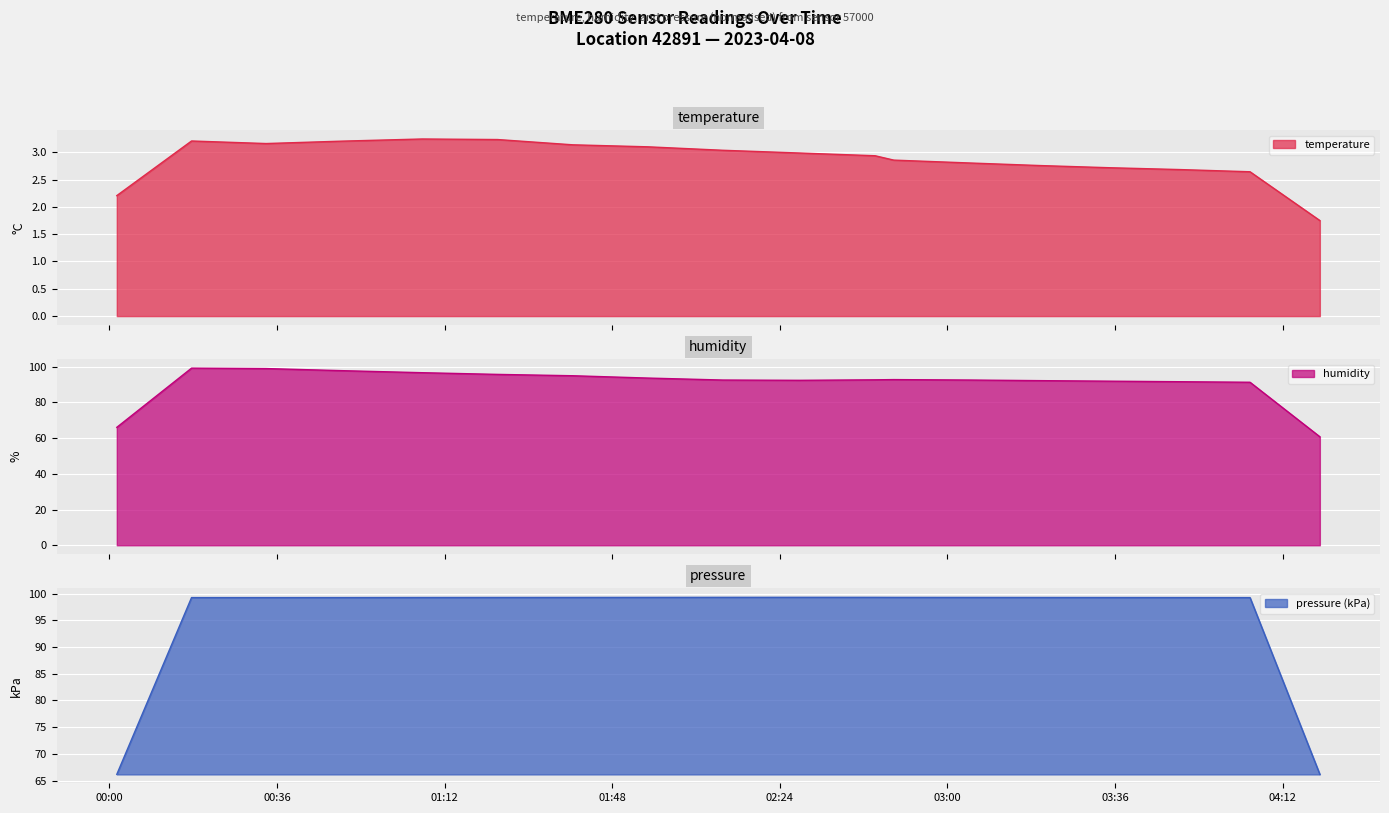

Between 2023-04-08T00:17:40 and 2023-04-08T00:49:44, which series saw the biggest shift?

humidity